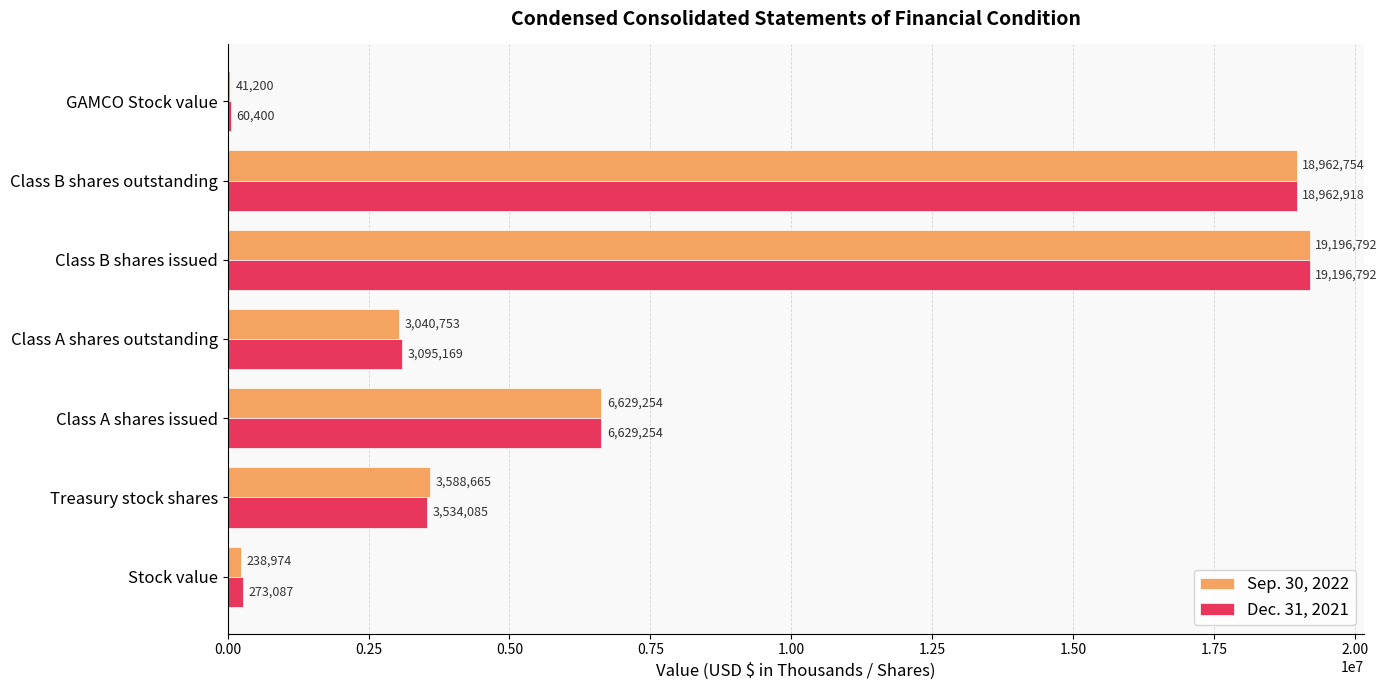

What is the maximum value for Dec. 31, 2021?

19196792